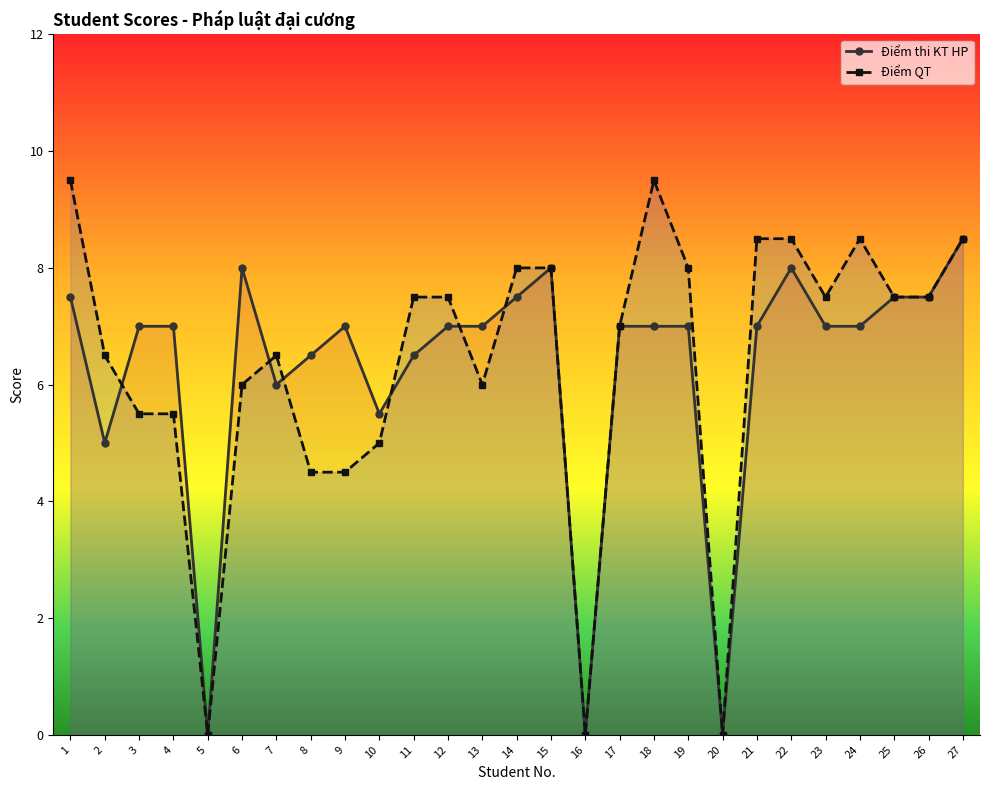

What is the average value of the Điểm thi KT HP series?

6.3